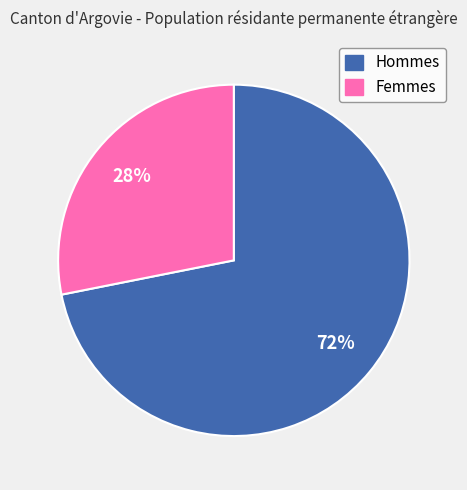

To the nearest percent, what portion does Hommes represent?

72%